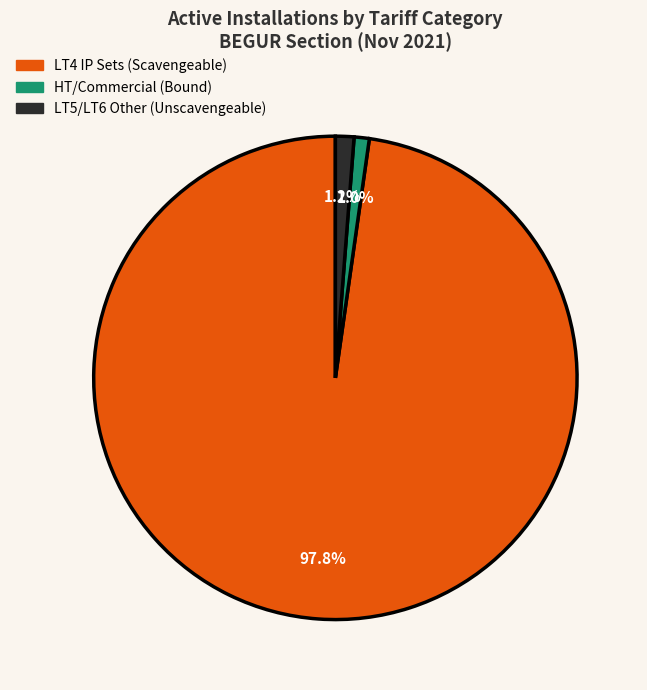

Is there a majority slice in this chart?

Yes